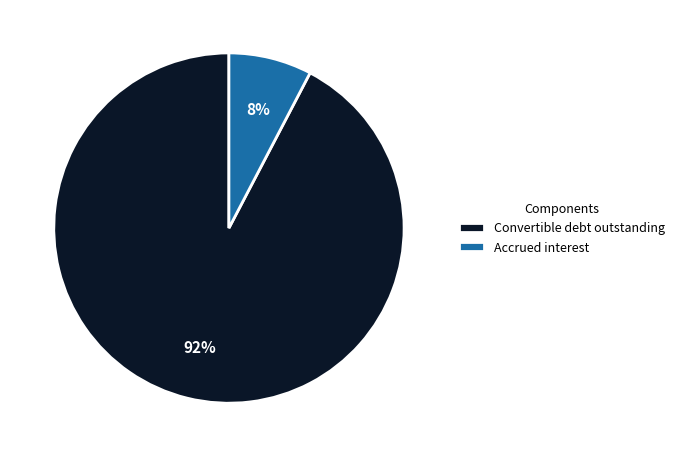

Which has a higher value, Convertible debt outstanding or Accrued interest?

Convertible debt outstanding